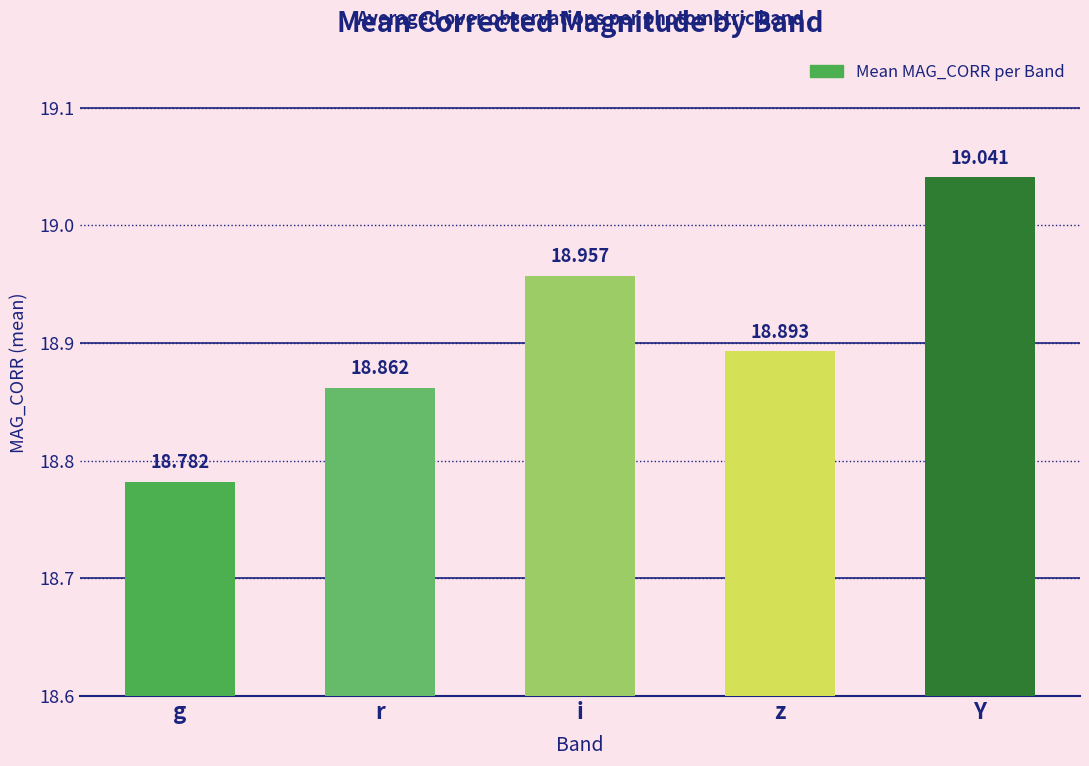

What is the difference between the second highest and second lowest values?

0.1